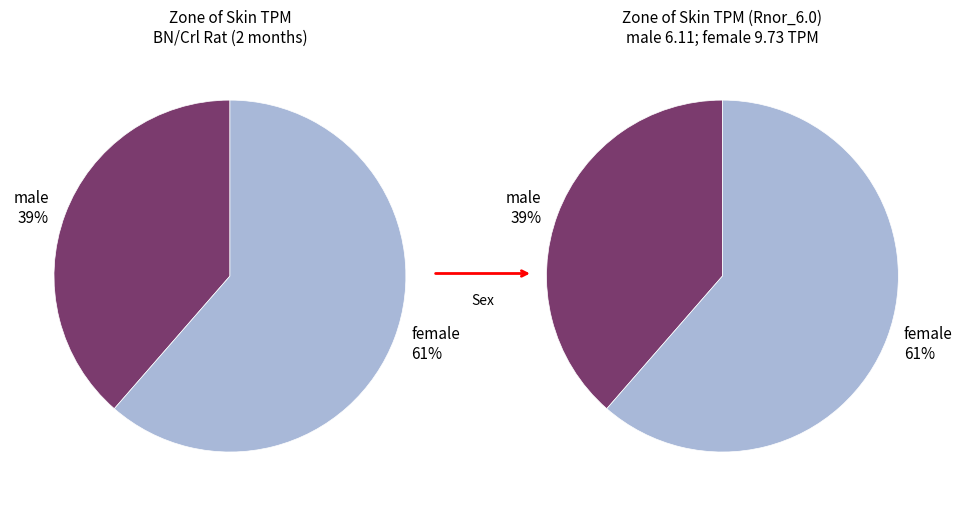

What is the change in value from male to female?

+3.6